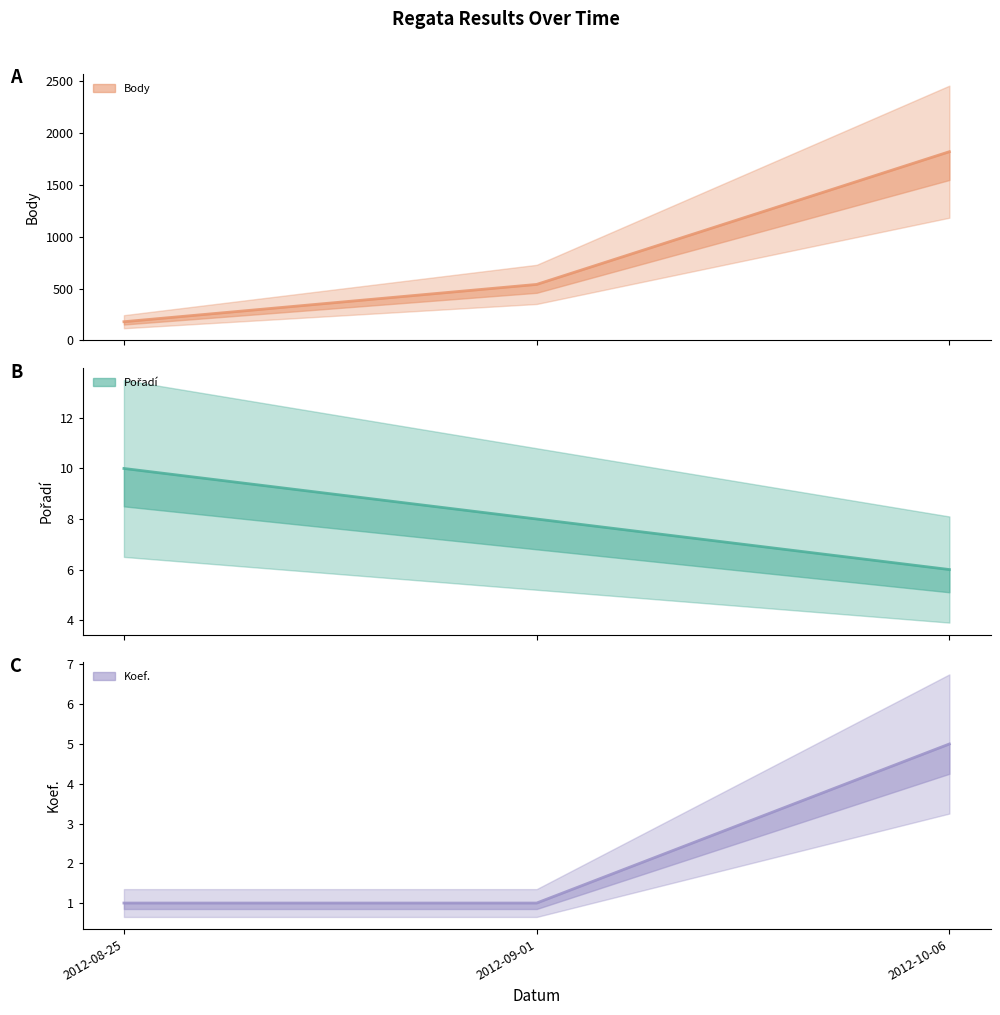

How many distinct data groups are displayed?

3